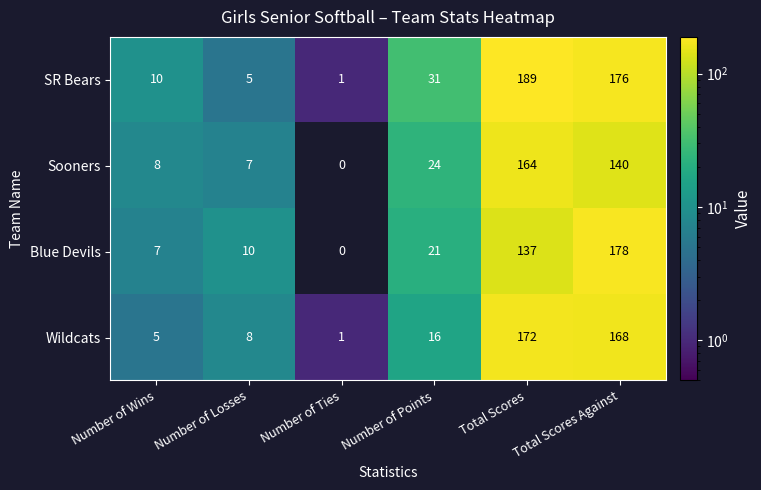

What is the average value of the Wildcats series?

62